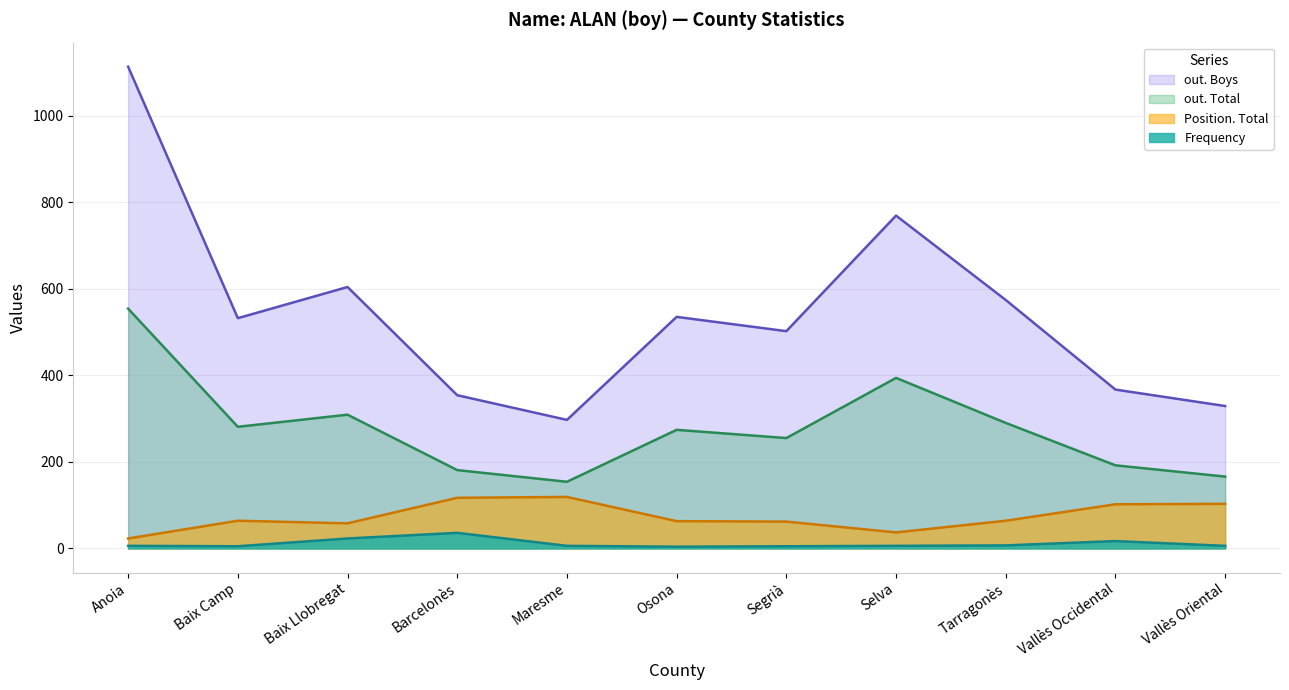

What is the lowest value of the out. Boys series?

297